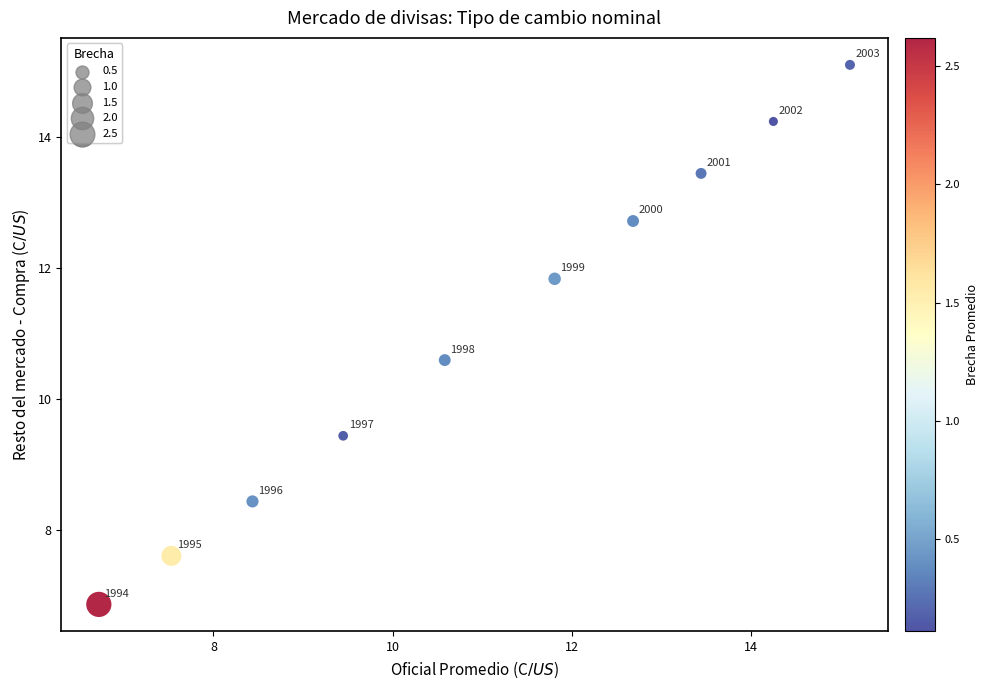

What Y value in the scatter plot is closest to 10?

9.4